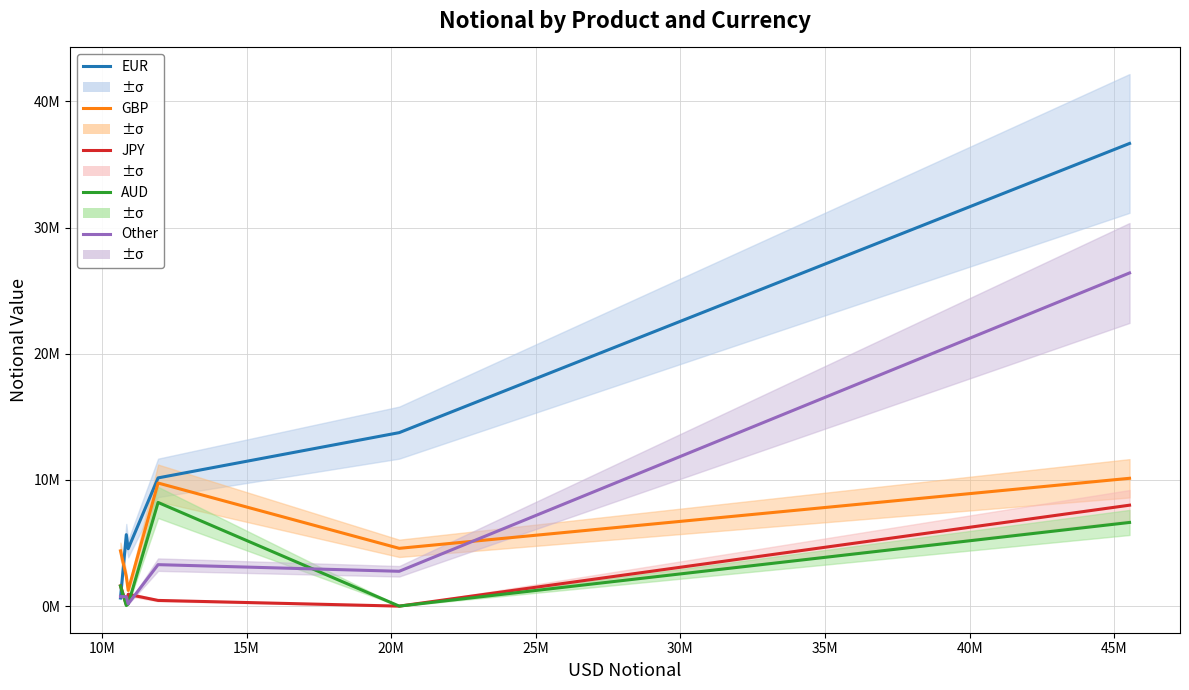

What is the greatest value displayed?

36670756